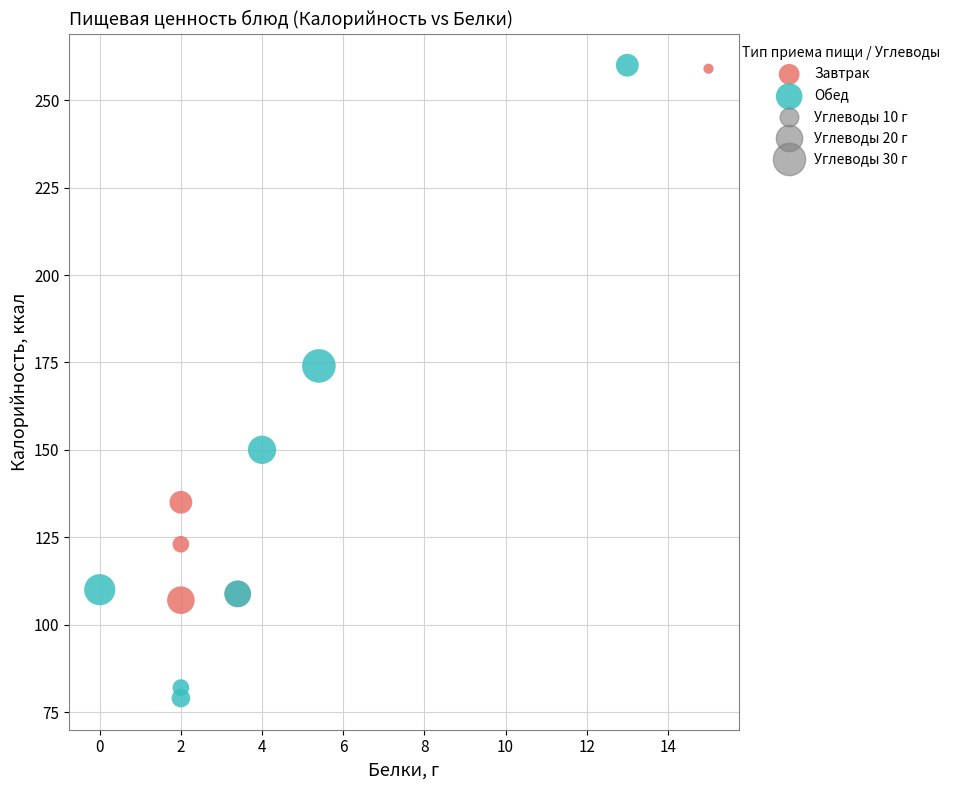

Which series has the widest spread of Y values?

Обед